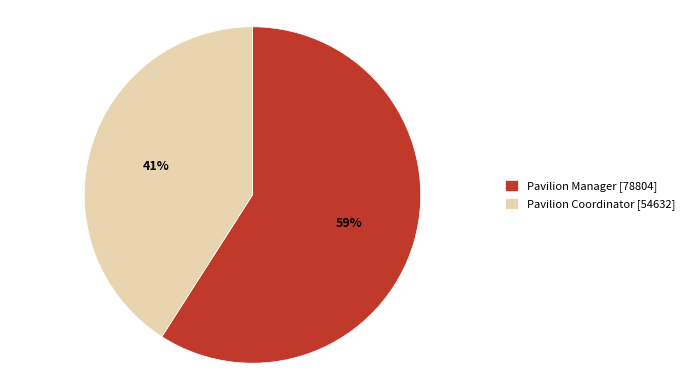

To the nearest percent, what is the difference between the largest and smallest slice percentages?

18%